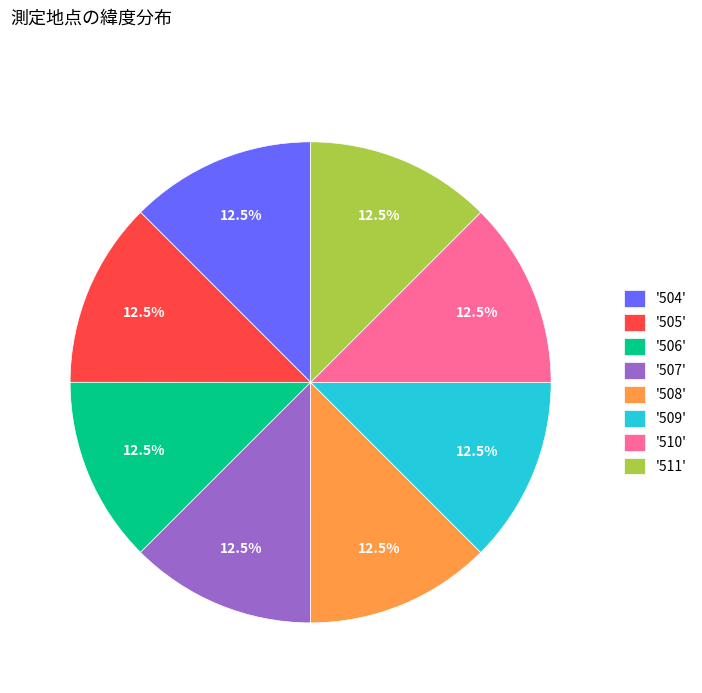

Is '505' the majority of the pie?

No